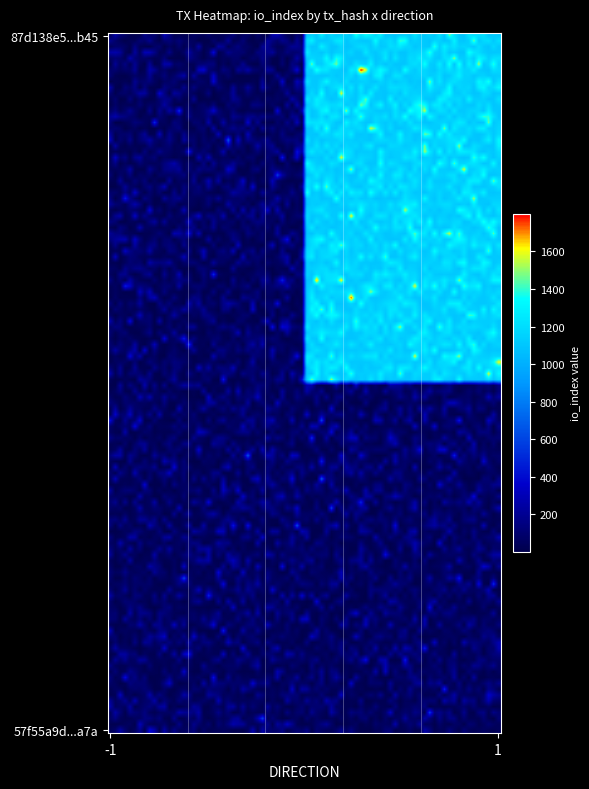

At how many categories does at least one series exceed 448?

1